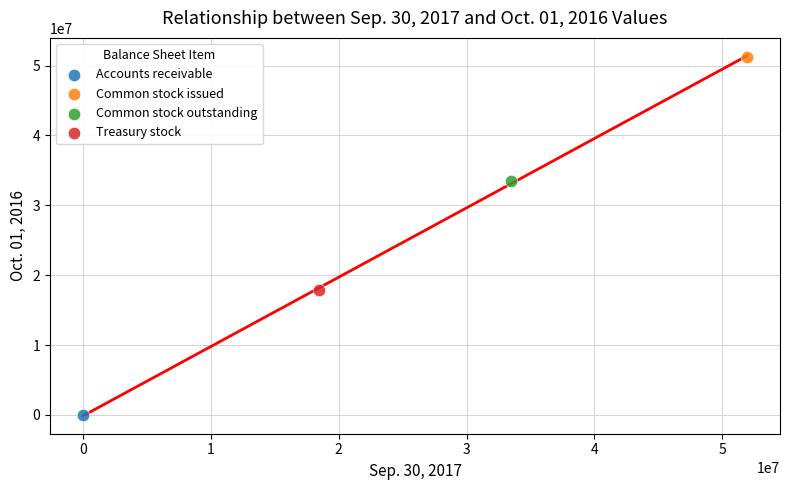

Which series contains the lowest Y value?

Accounts receivable